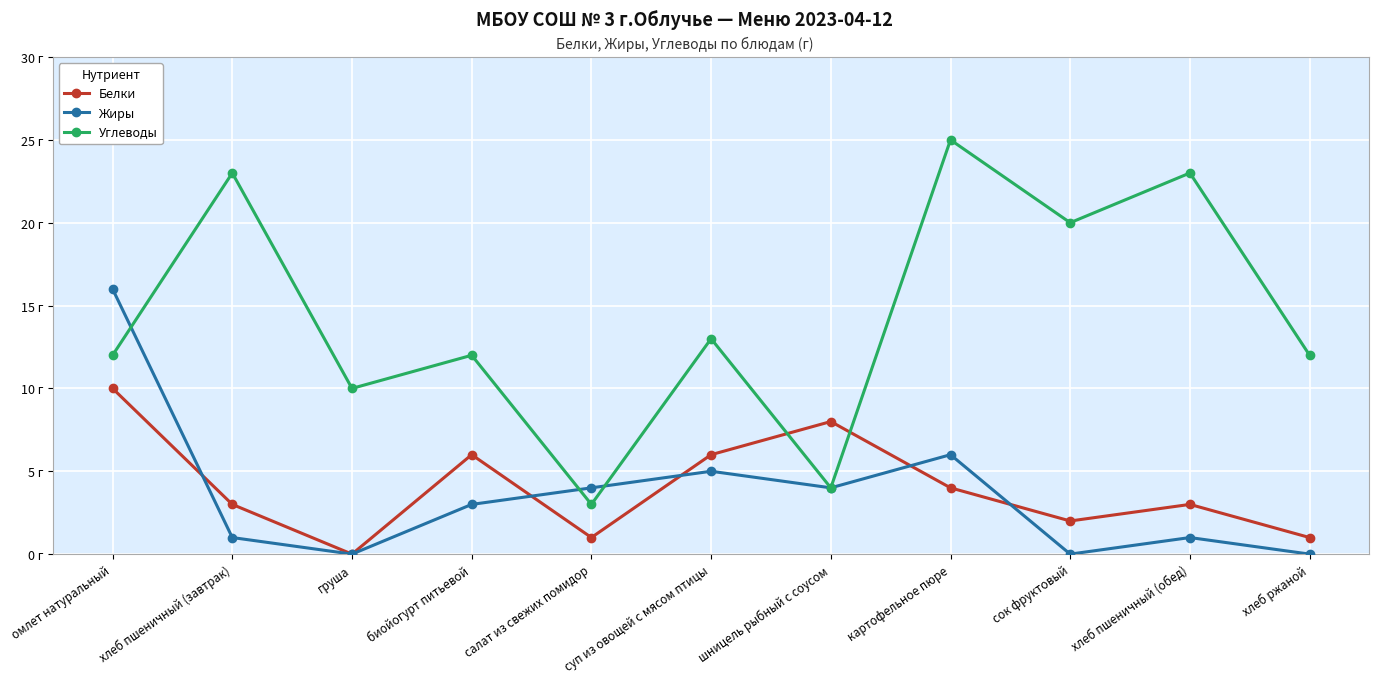

Between хлеб ржаной and хлеб пшеничный (обед), which is larger?

хлеб пшеничный (обед)